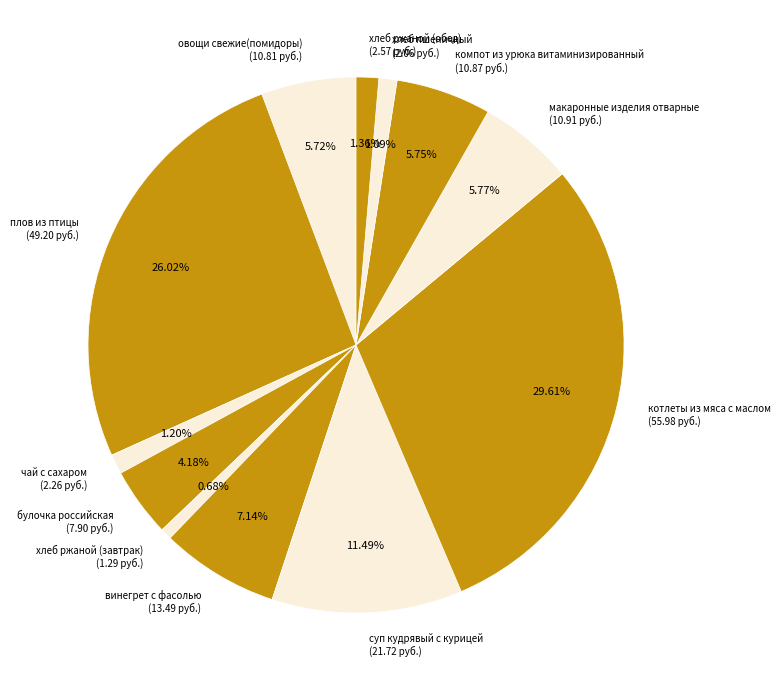

True or false: хлеб ржаной (обед) accounts for 1% of the total.

True